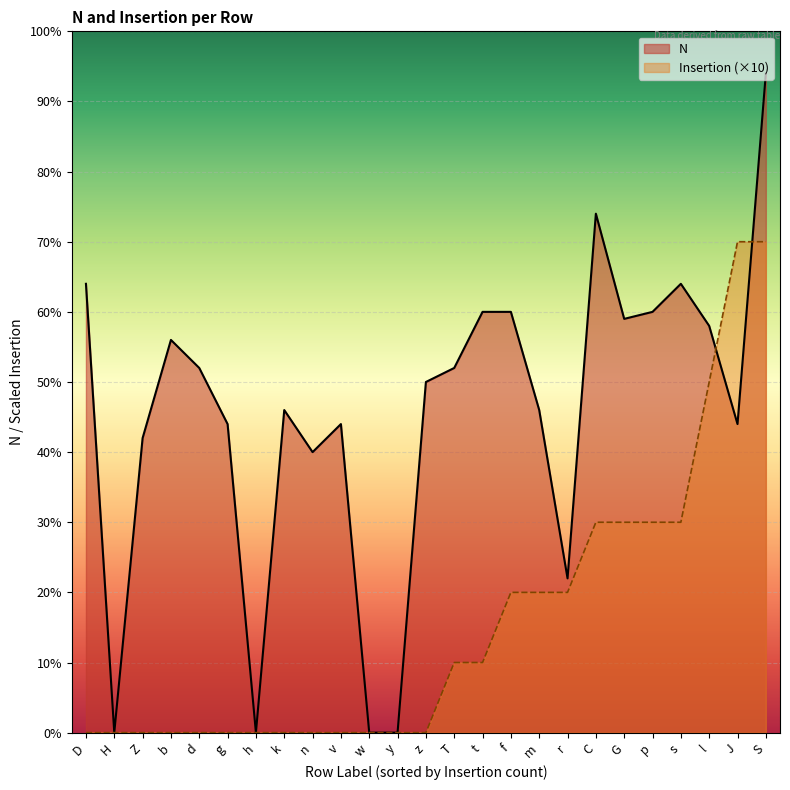

Which series has the largest total across all categories?

N